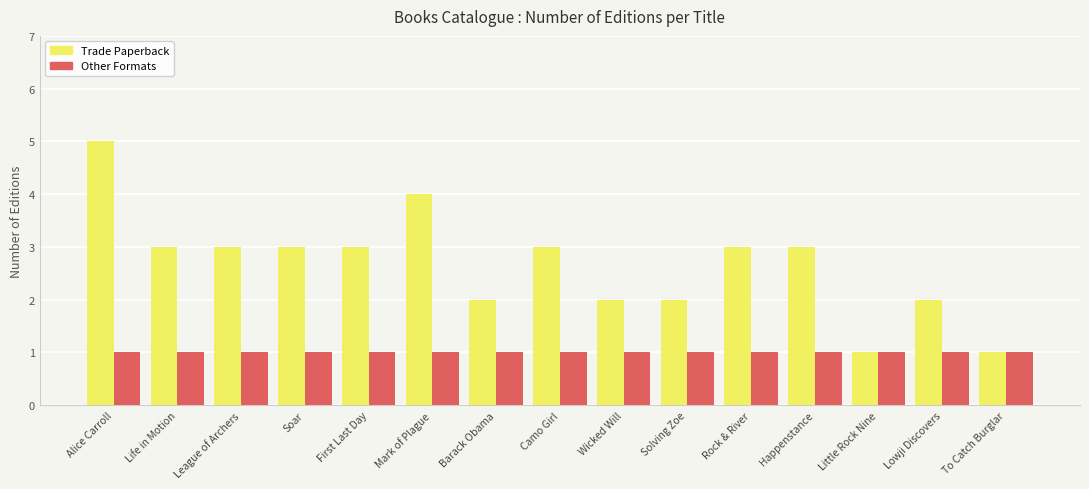

At Life in Motion, list the series in order from largest to smallest.

Trade Paperback, Other Formats